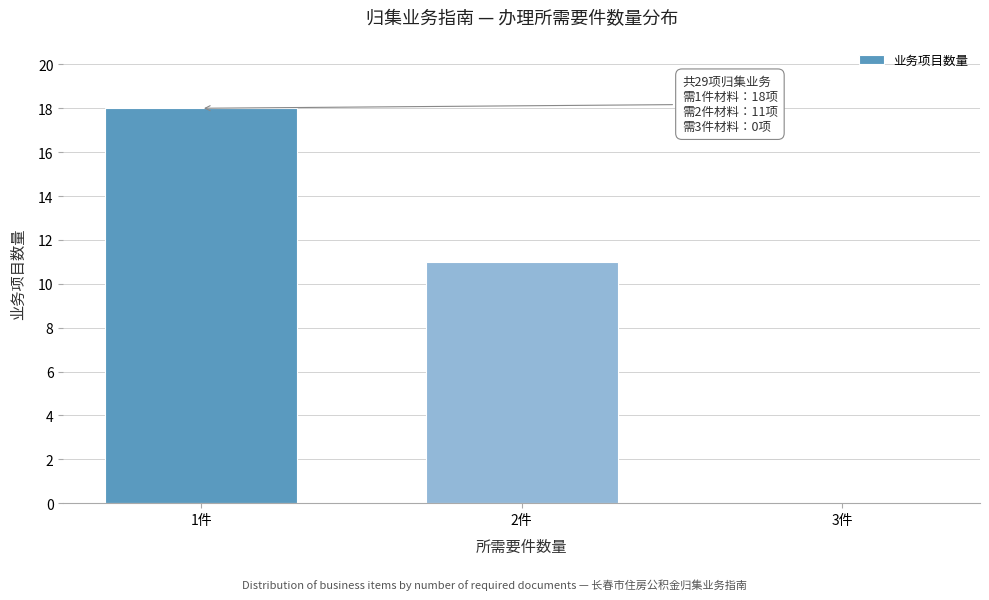

Reading left to right, extract all data points from this chart.

1件=18	2件=11	3件=0